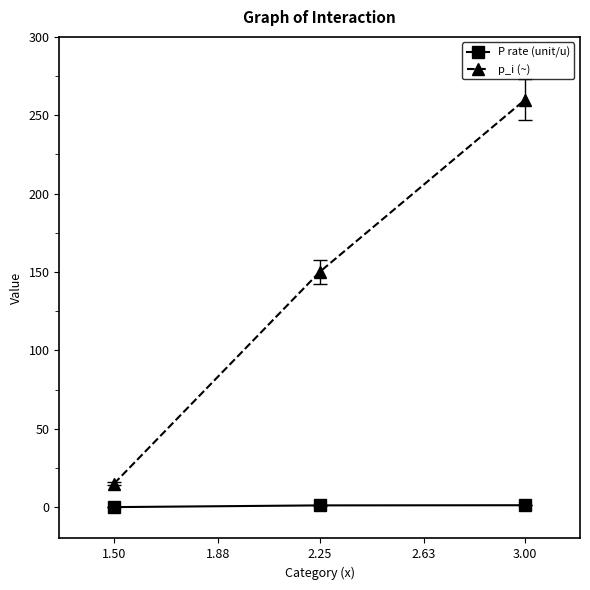

What position from the right is 2.25?

2